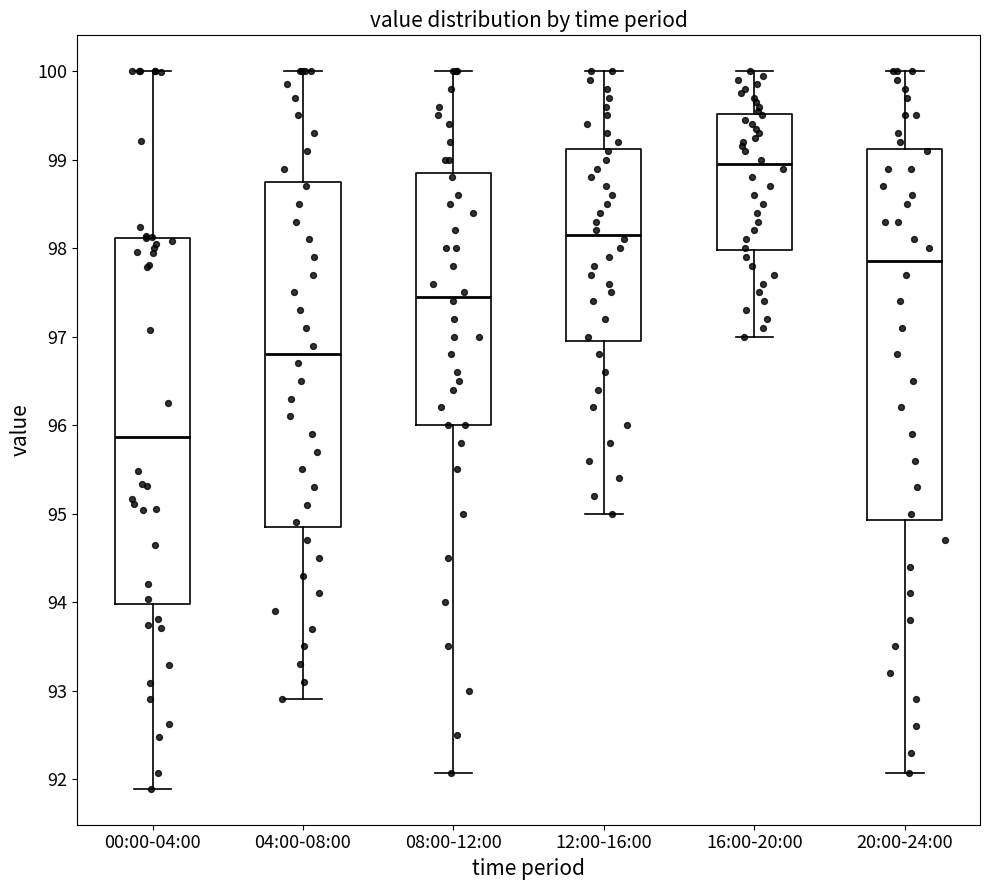

Where is the lower edge of the box for 00:00-04:00 on the y-axis? The values are not printed on the chart, so give them approximately, as read against the axis.

94.0